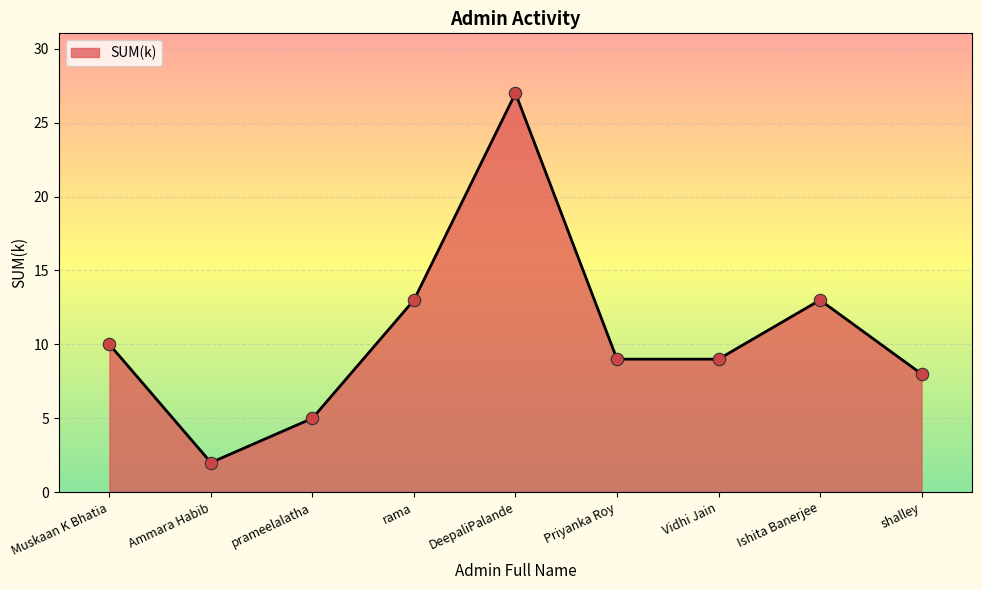

Which has a higher value, Vidhi Jain or Ammara Habib?

Vidhi Jain